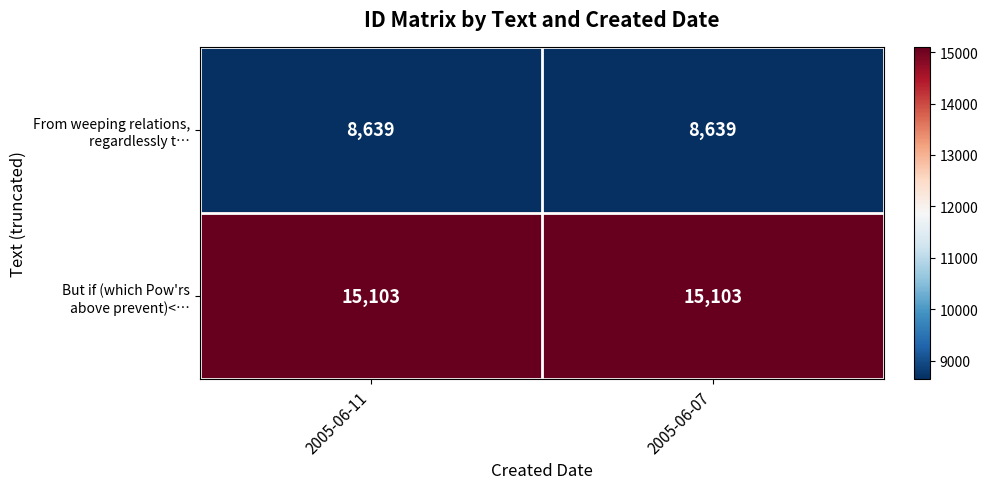

What is the total value across all series at 2005-06-07?

23742